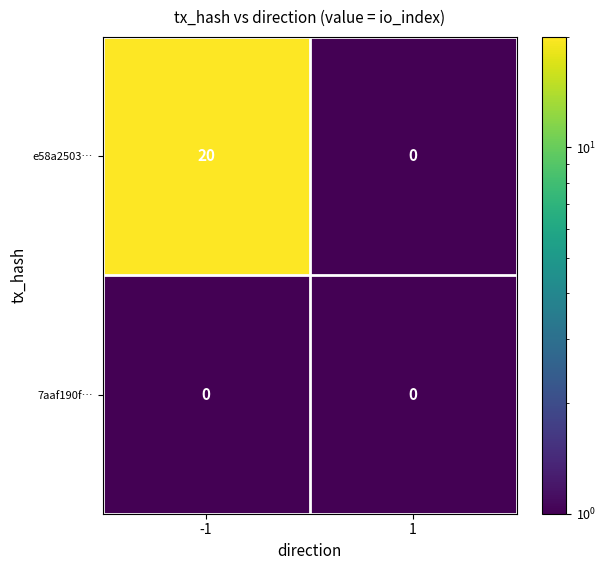

List the series in order of their overall mean, highest first.

e58a2503…, 7aaf190f…